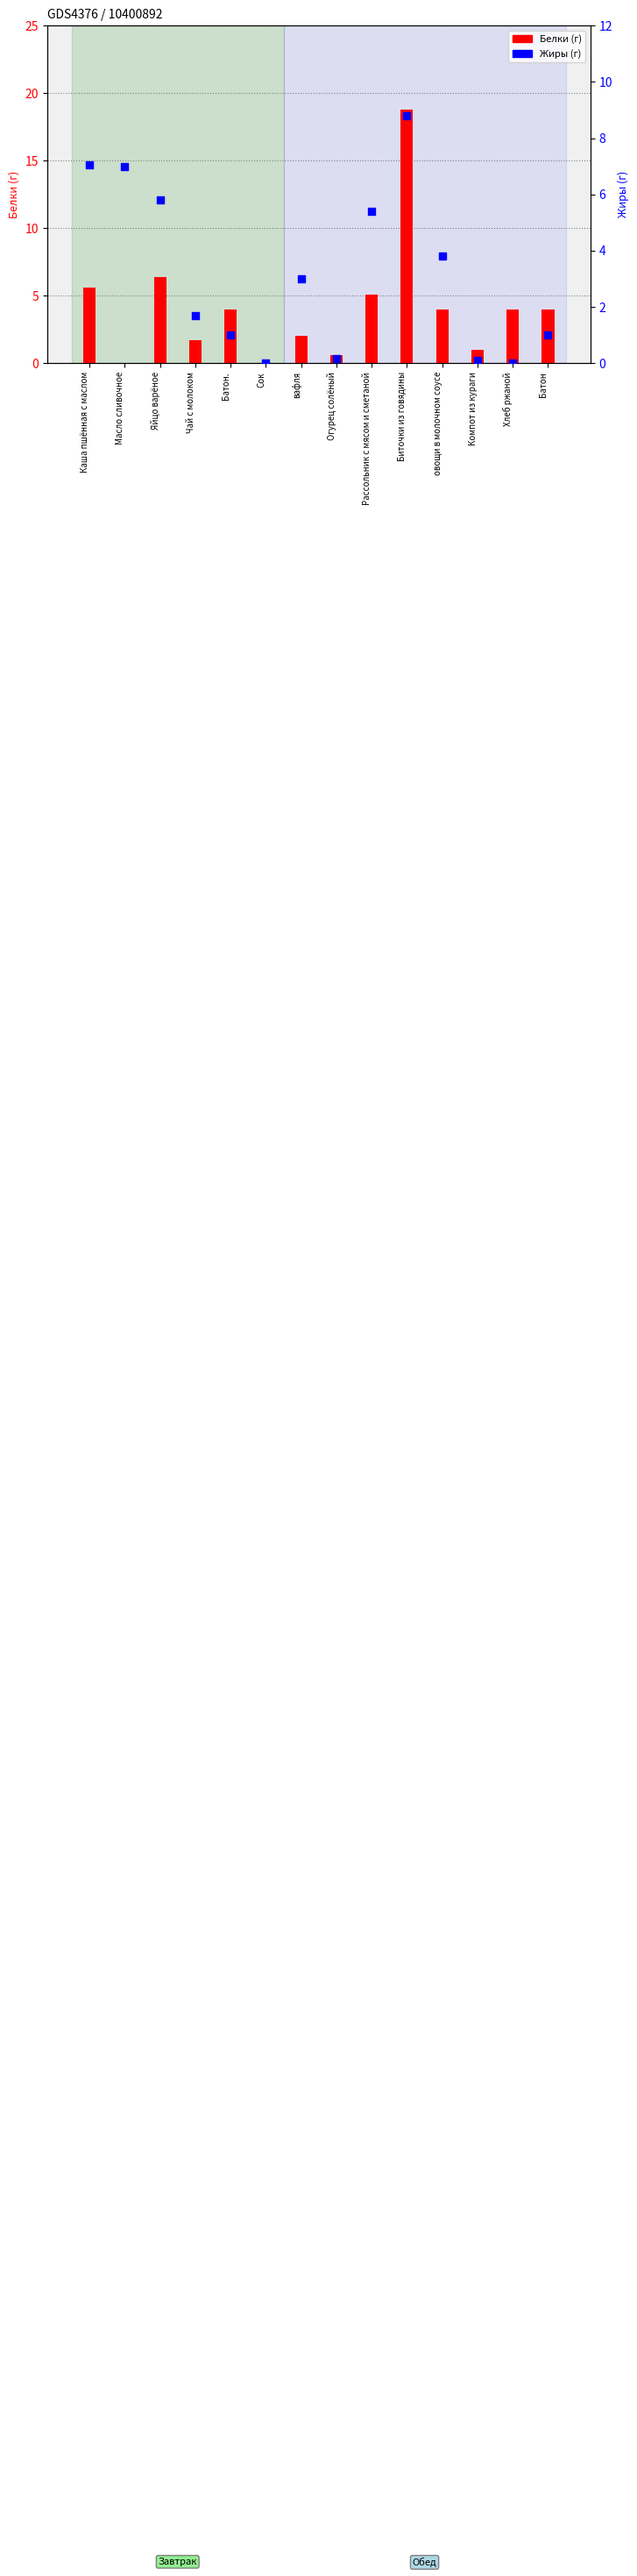

Which series contains the highest Y value?

Белки